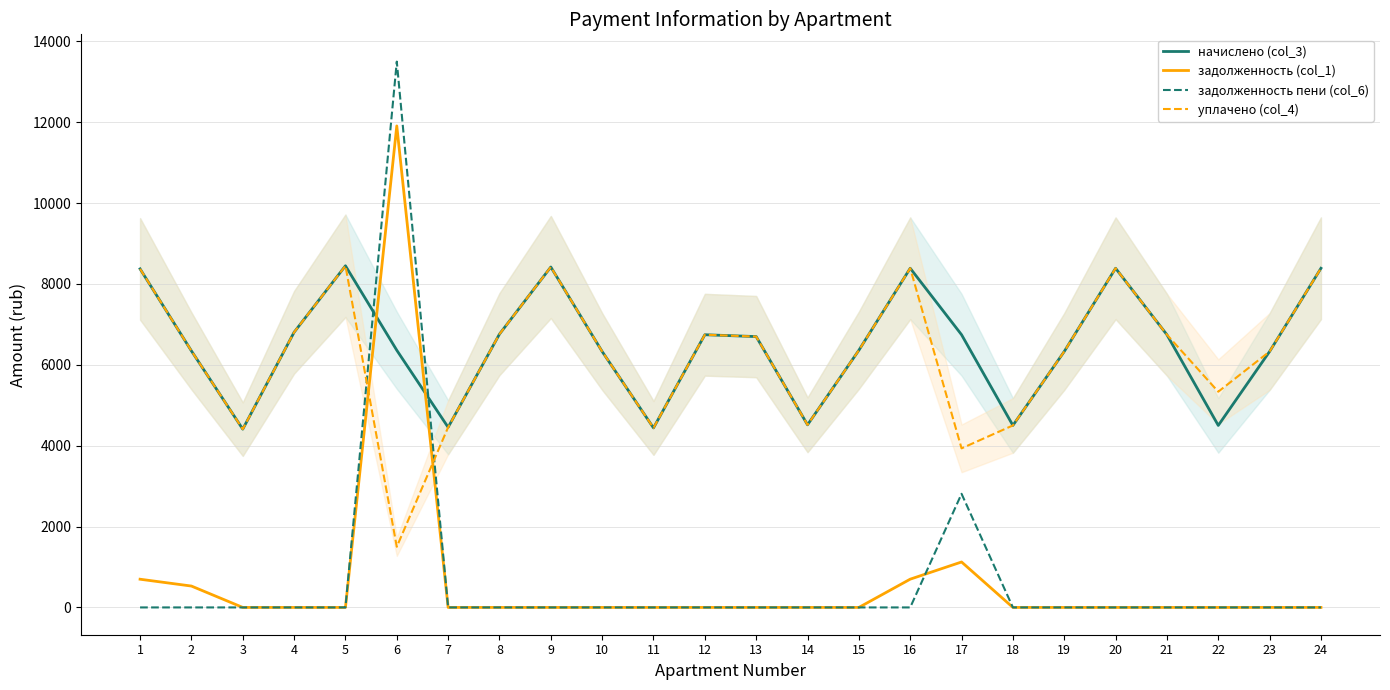

At which label does задолженность пени (col_6) reach its minimum?

1